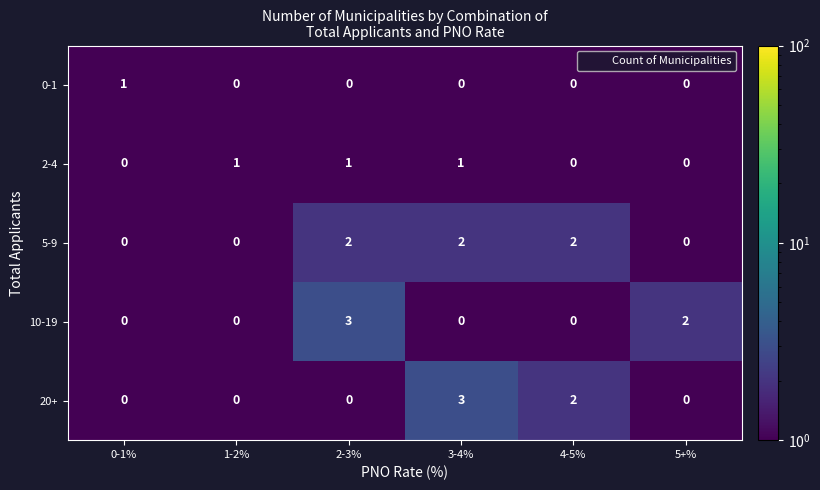

What is the spread (max minus min) of values at 2-3%?

3